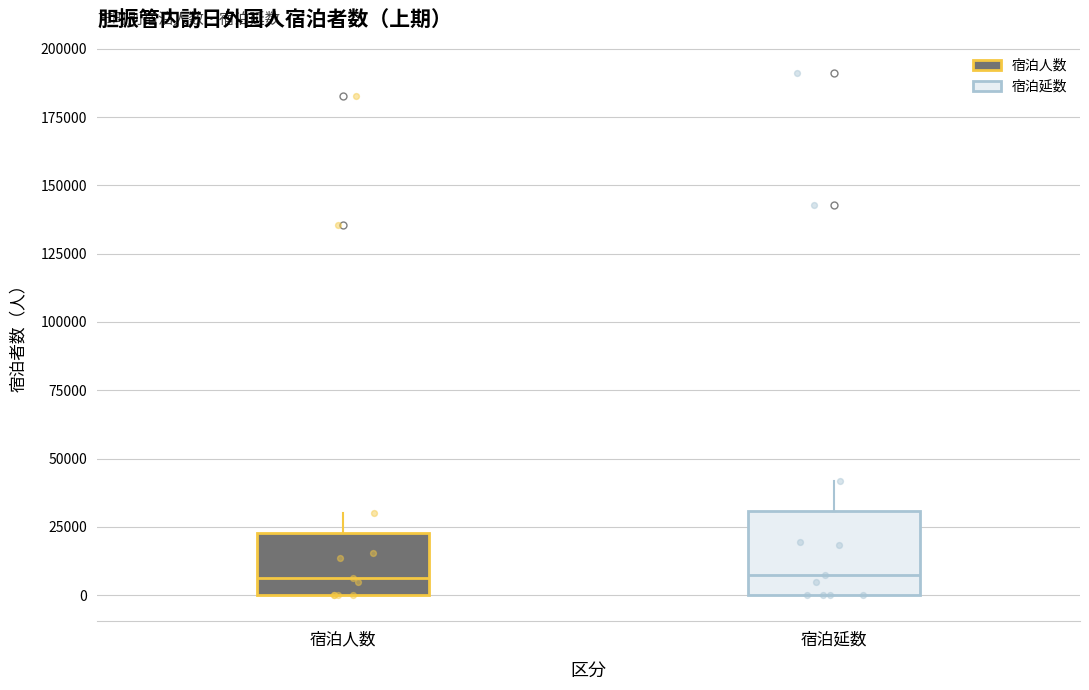

Reading left to right, transcribe this box plot: for each box, give where its median line is, the range the box spans, and where its two whiskers end, as read against the y-axis. The values are not printed on the chart, so give them approximately, as read against the axis.

宿泊人数: median 5000, box 0 to 25000, whiskers 0 to 30000
宿泊延数: median 5000, box 0 to 30000, whiskers 0 to 40000